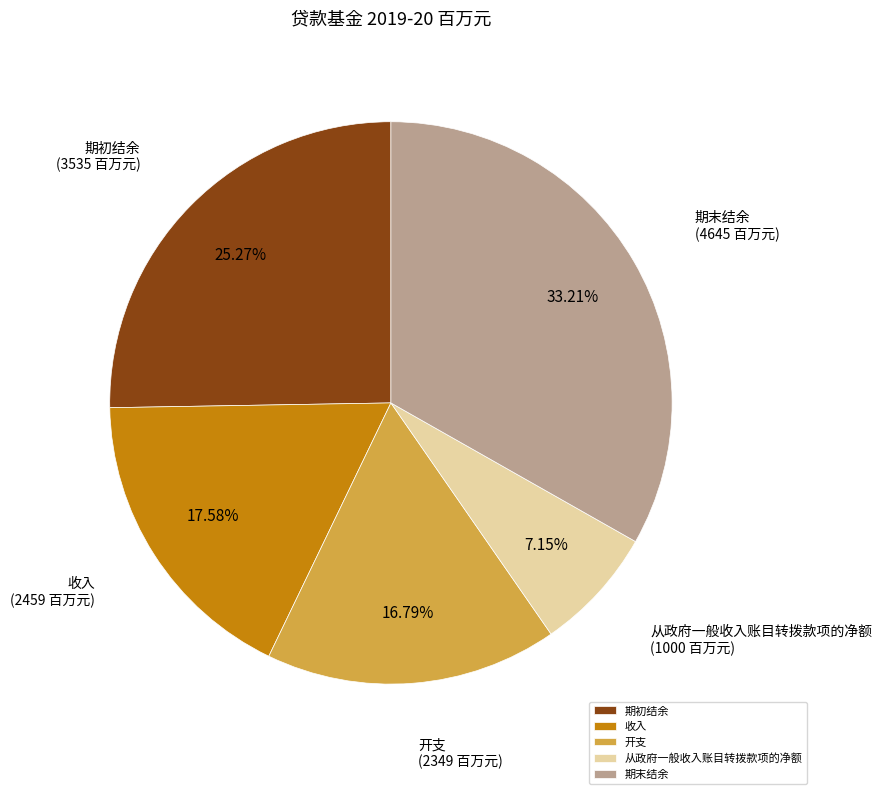

To the nearest percent, what is the difference between the largest and smallest slice percentages?

26%